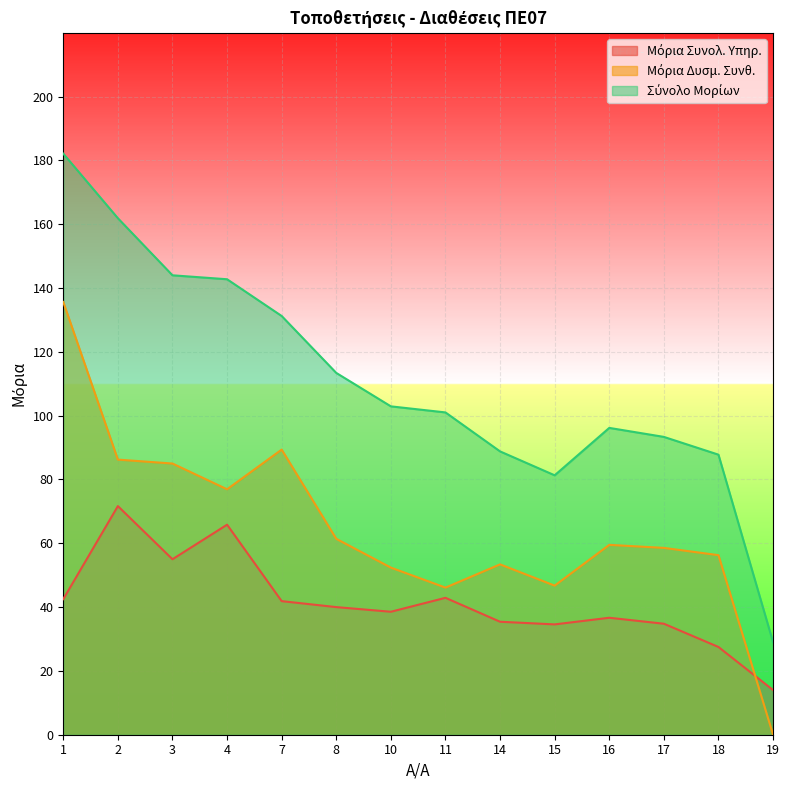

Reading left to right, what are all the values shown in this chart?

Μόρια Συνολ. Υπηρ.: 42.5	71.7	55.0	65.8	41.9	40.0	38.5	42.9	35.4	34.6	36.7	34.8	27.5	14.0
Μόρια Δυσμ. Συνθ.: 135.6	86.2	85.0	76.9	89.4	61.4	52.4	46.1	53.4	46.7	59.5	58.6	56.3	0.0
Σύνολο Μορίων: 182.1	161.9	144.0	142.8	131.2	113.4	102.9	101.0	88.8	81.3	96.2	93.3	87.8	29.0